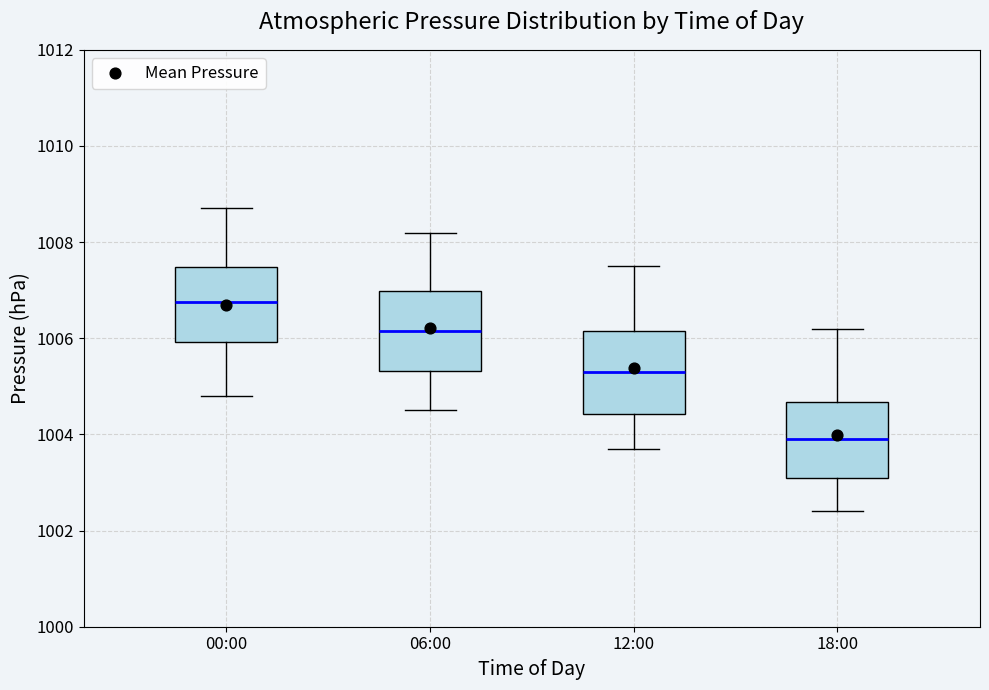

Which box's median line is the highest?

00:00